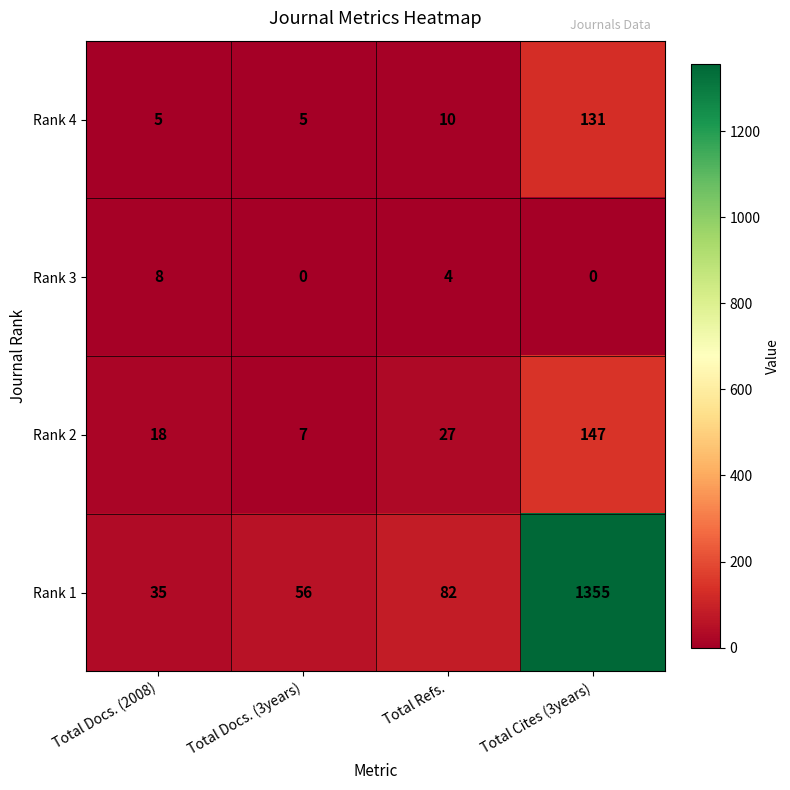

Which series changed the most between Total Docs. (2008) and Total Docs. (3years)?

Rank 1